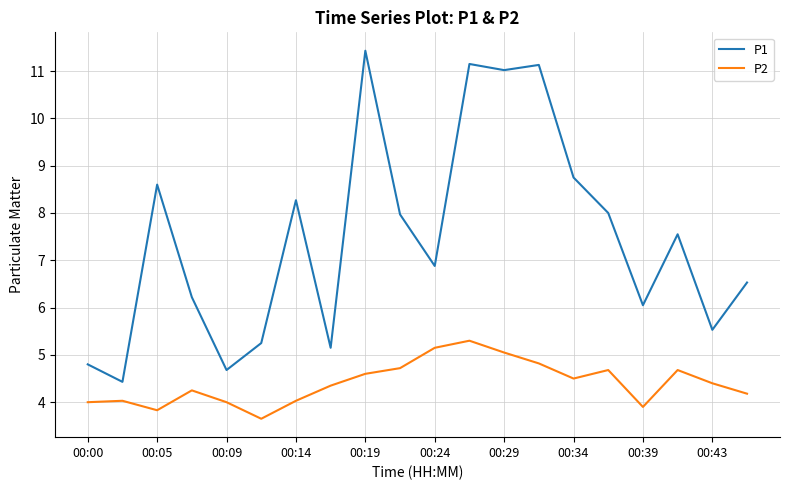

List the series in order of their peak value, lowest first.

P2, P1